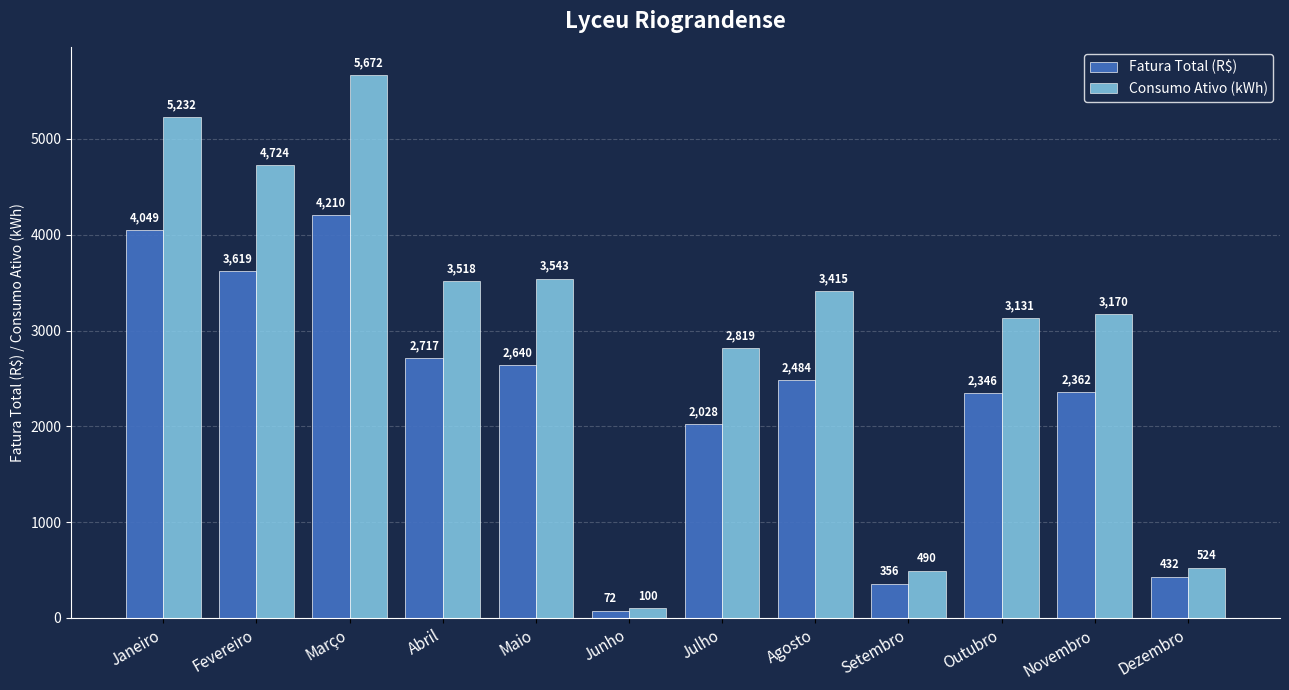

At which label does Fatura Total (R$) reach its peak?

Março